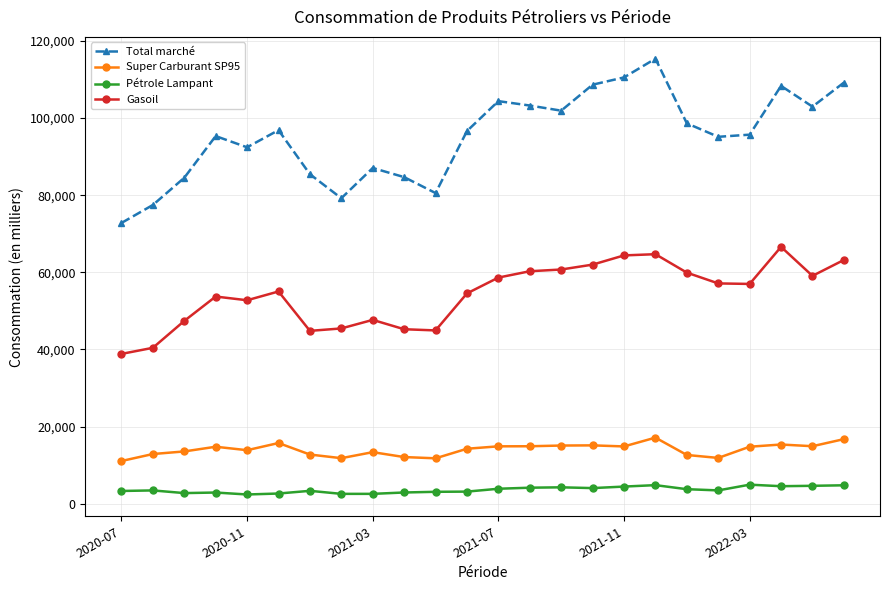

How many values in the Gasoil series are below 56996?

12